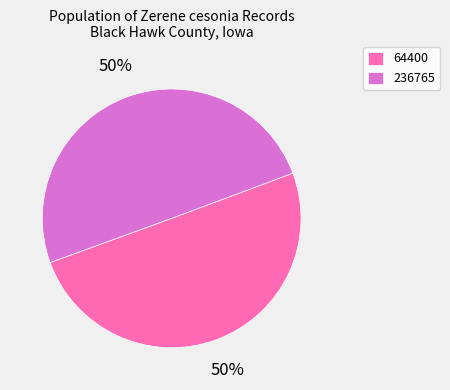

To the nearest percent, what percentage of the pie is 64400?

50%